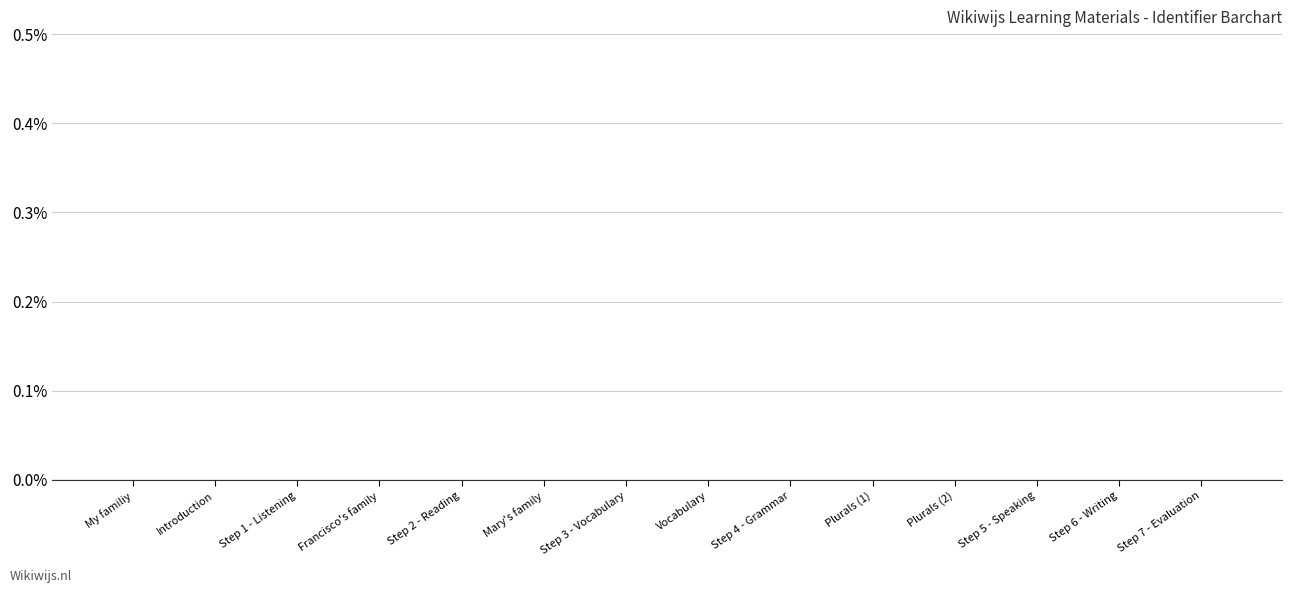

The chart shows a value of -0.0 at My familiy. True or false?

True